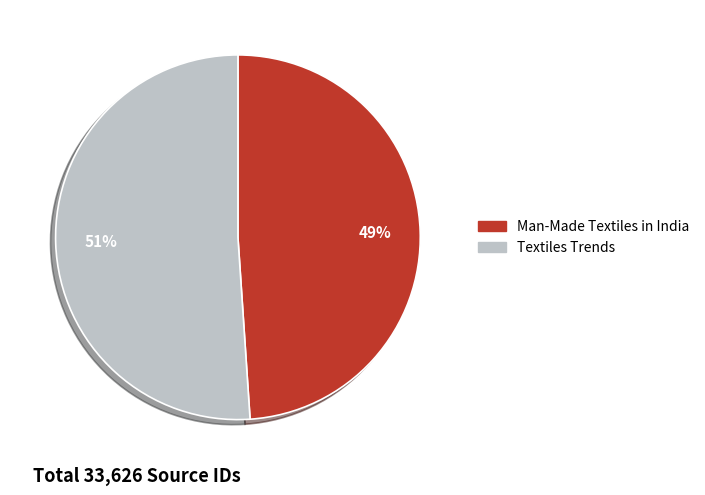

Do Textiles Trends and Man-Made Textiles in India together represent more than half of the pie?

Yes